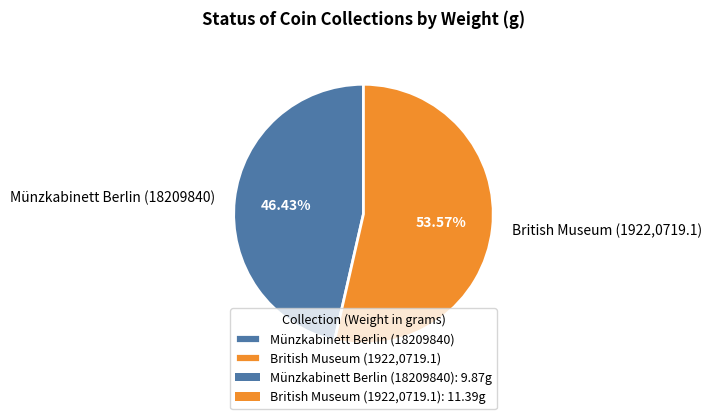

Which slice represents more than half of the pie?

British Museum (1922,0719.1)